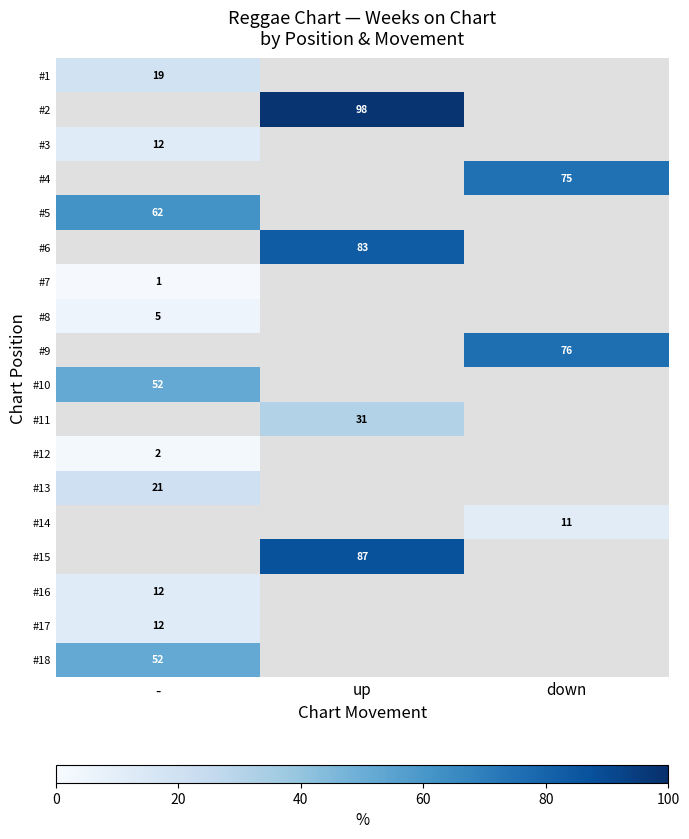

How many values in #6 are above zero?

1